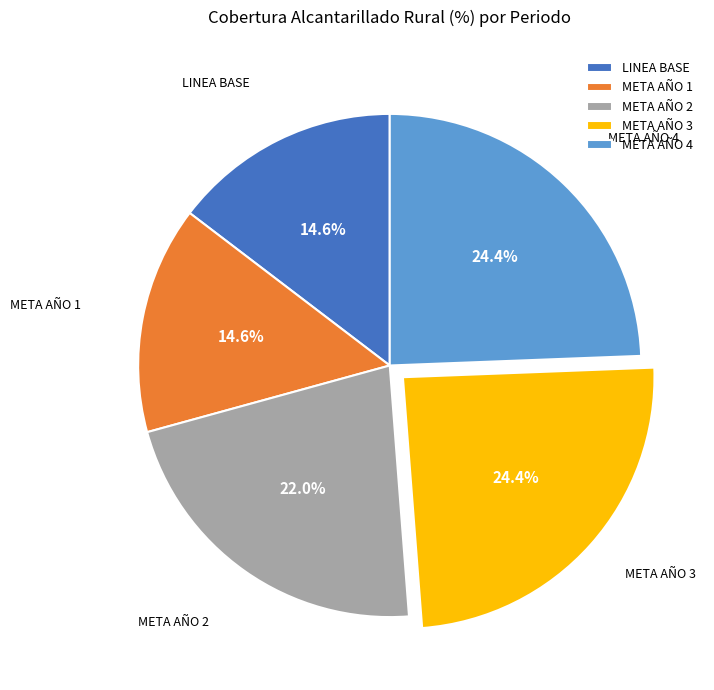

What percentage do META AÑO 2 and META AÑO 1 together represent?

36.6%